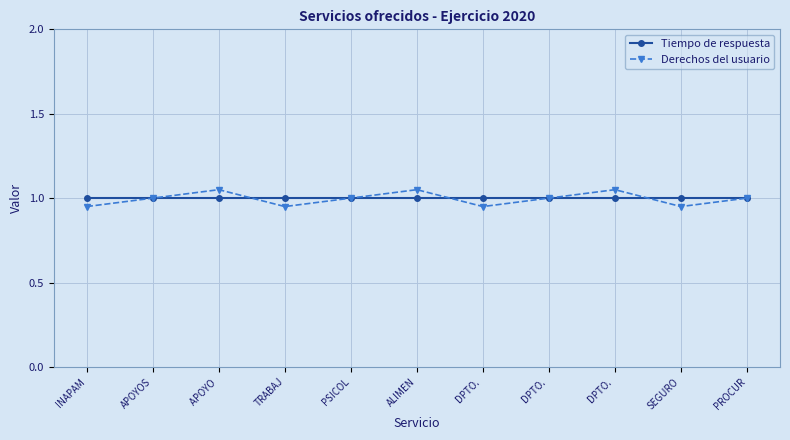

What are all the series names shown in the legend?

Tiempo de respuesta, Derechos del usuario